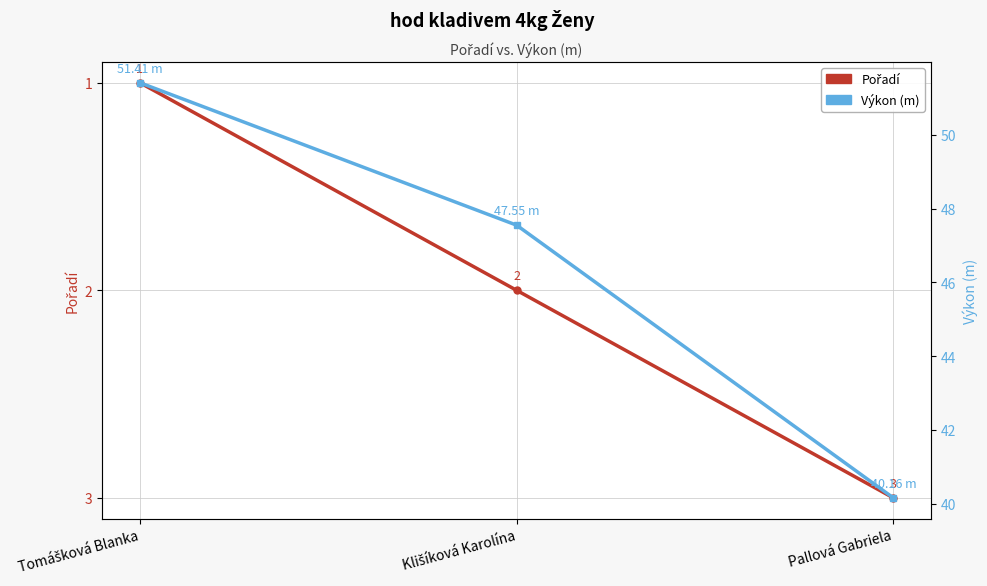

What is the sum of all Výkon (m) values?

139.1